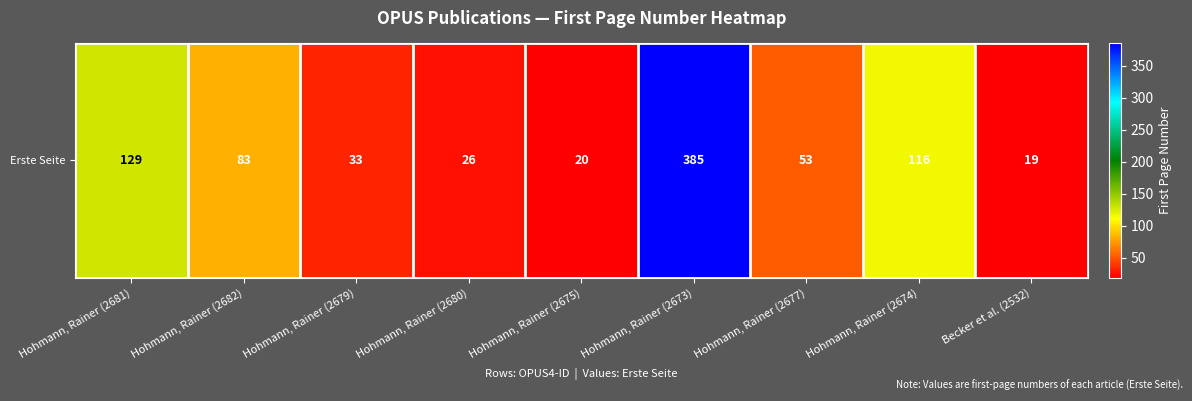

Rank the categories by value from lowest to highest.

Becker et al. (2532), Hohmann, Rainer (2675), Hohmann, Rainer (2680), Hohmann, Rainer (2679), Hohmann, Rainer (2677), Hohmann, Rainer (2682), Hohmann, Rainer (2674), Hohmann, Rainer (2681), Hohmann, Rainer (2673)